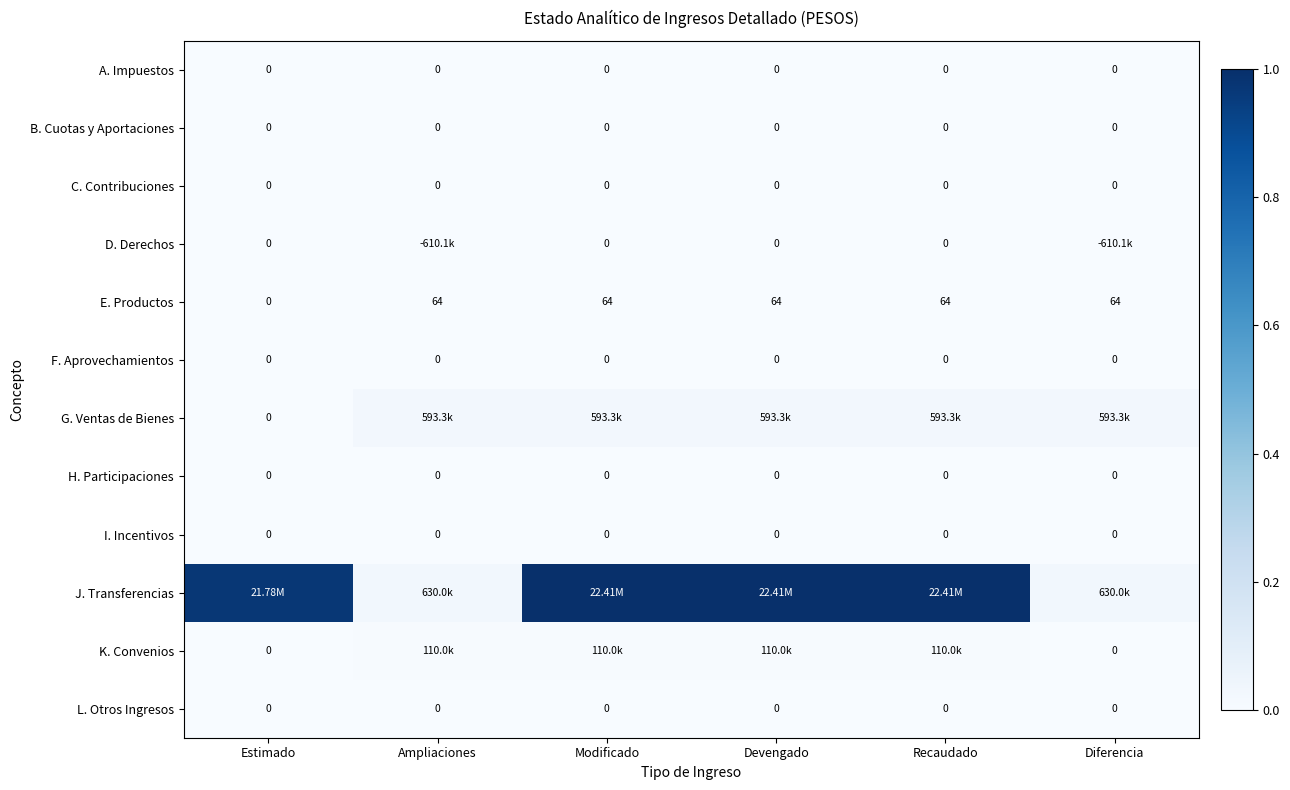

How many positive values does the E. Productos series have?

5